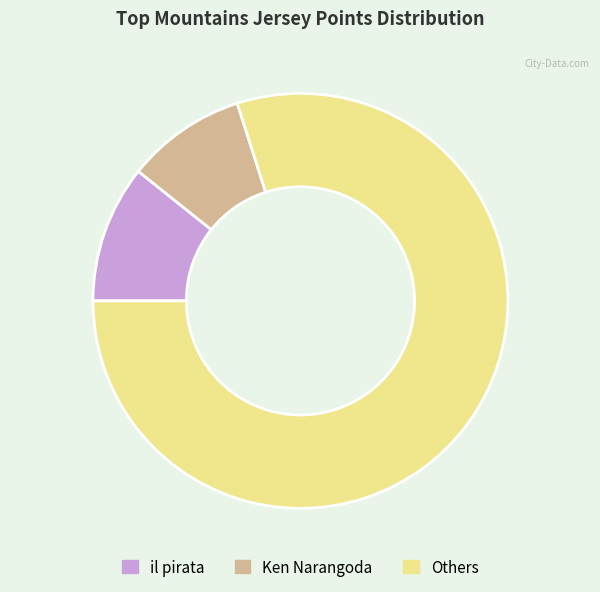

Between Ken Narangoda and Others, which is larger?

Others